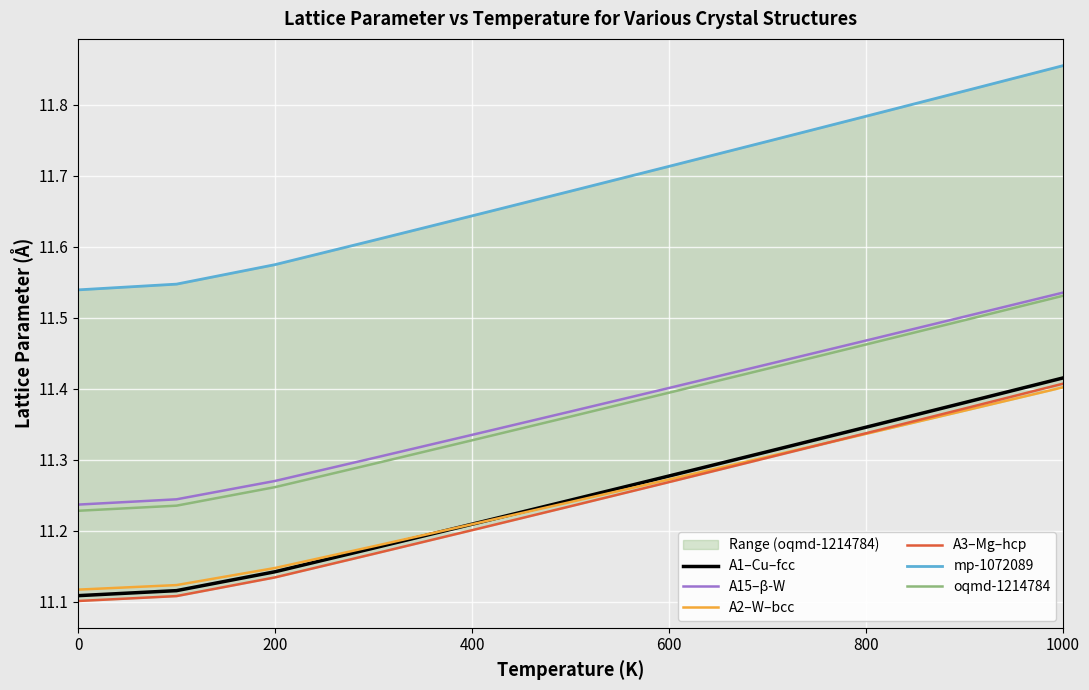

Is it true that A3–Mg–hcp equals 16.1 at 600?

False